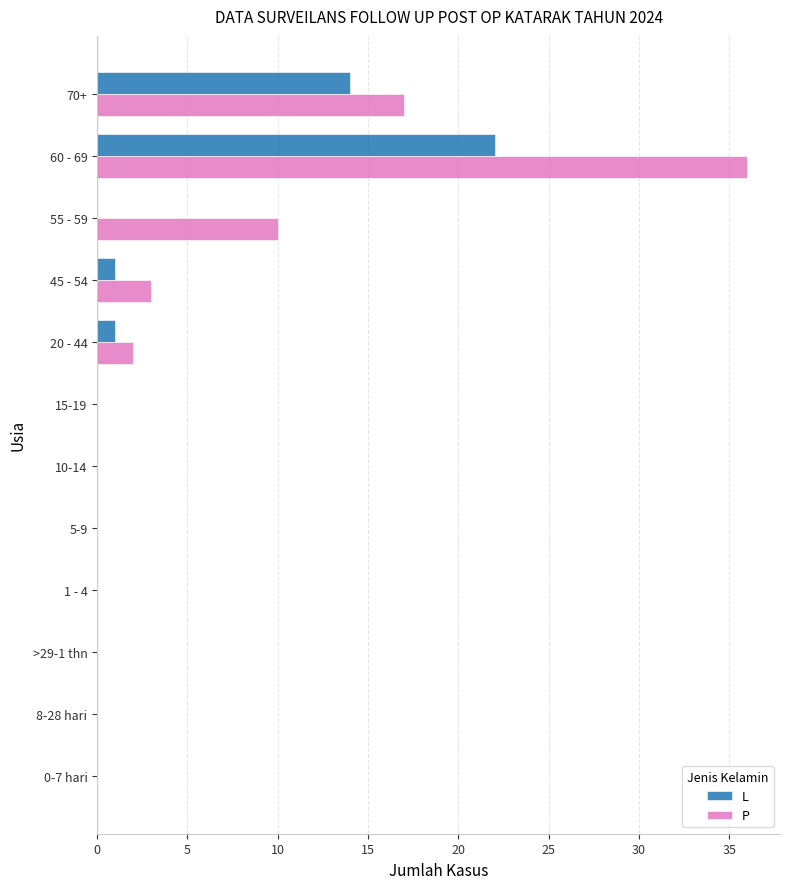

Which series has the largest total across all categories?

P